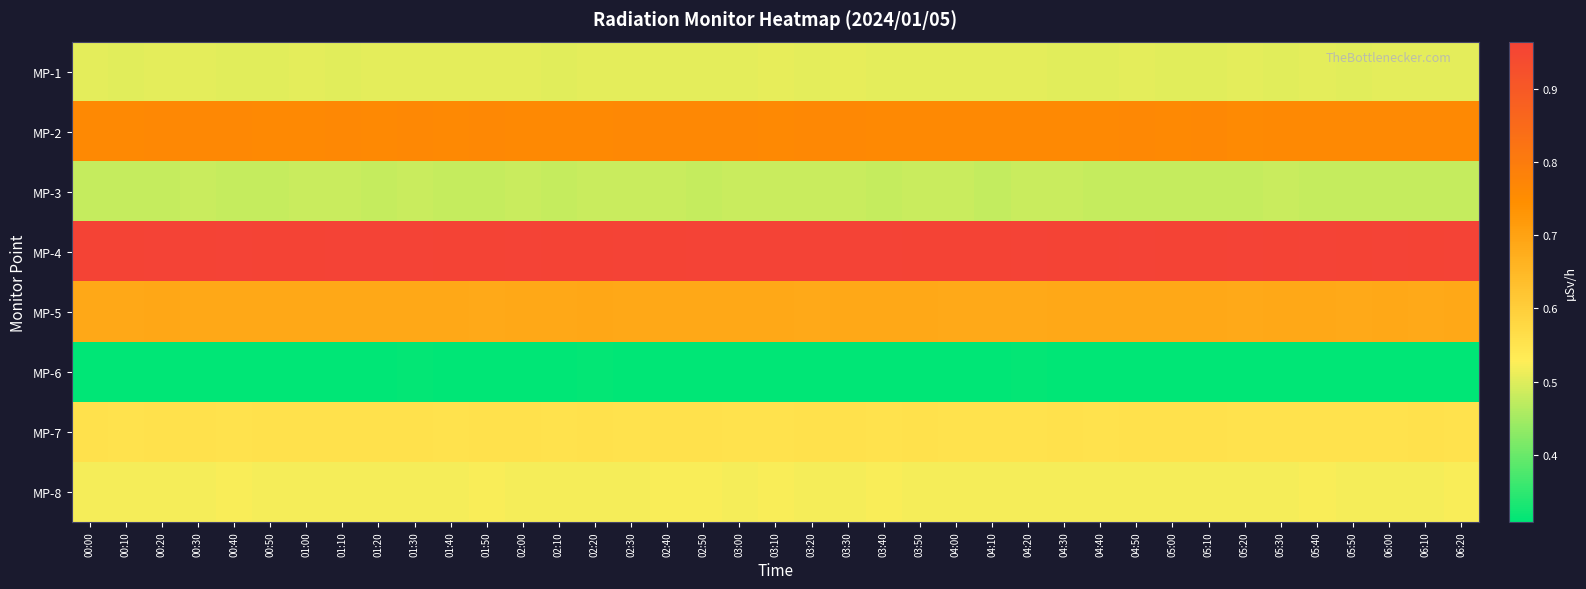

What is the difference between the highest and lowest values at 05:50?

0.7